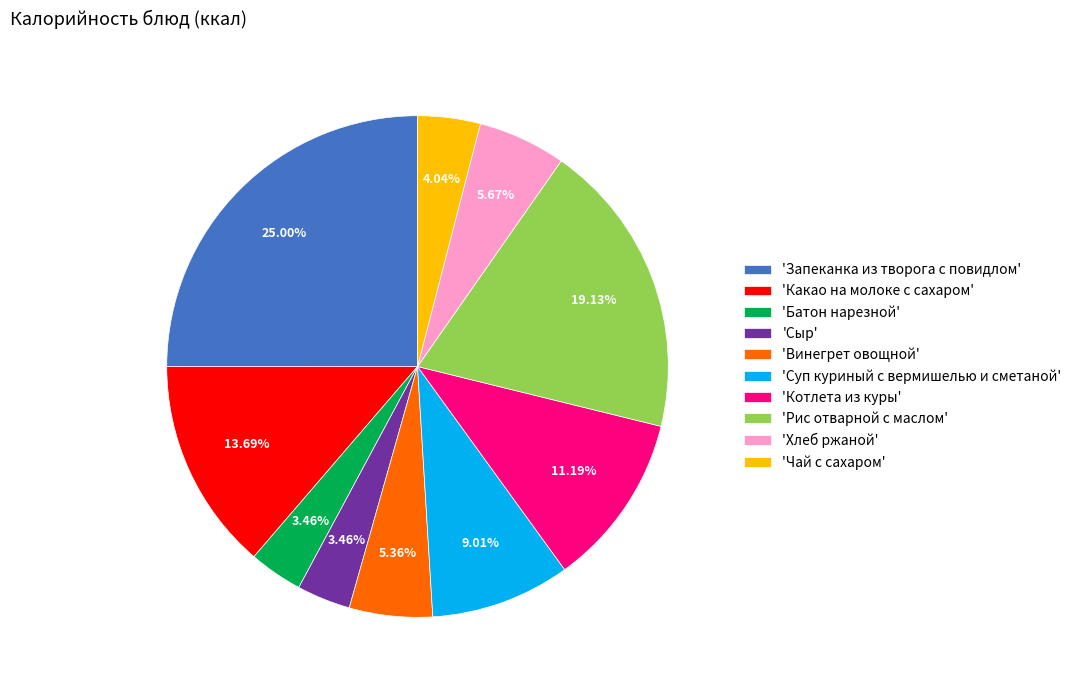

Which slice is the largest?

'Запеканка из творога с повидлом'